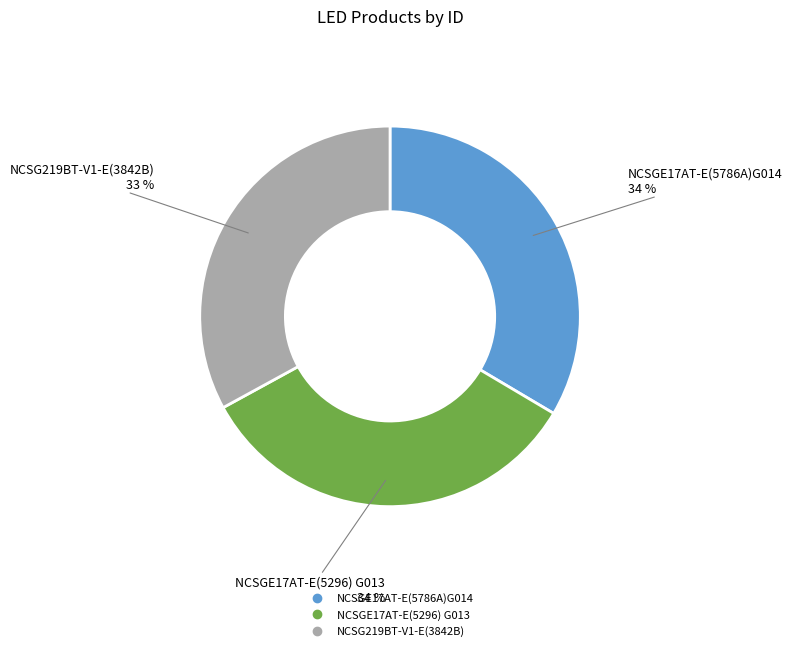

How many slices are in this pie chart?

3